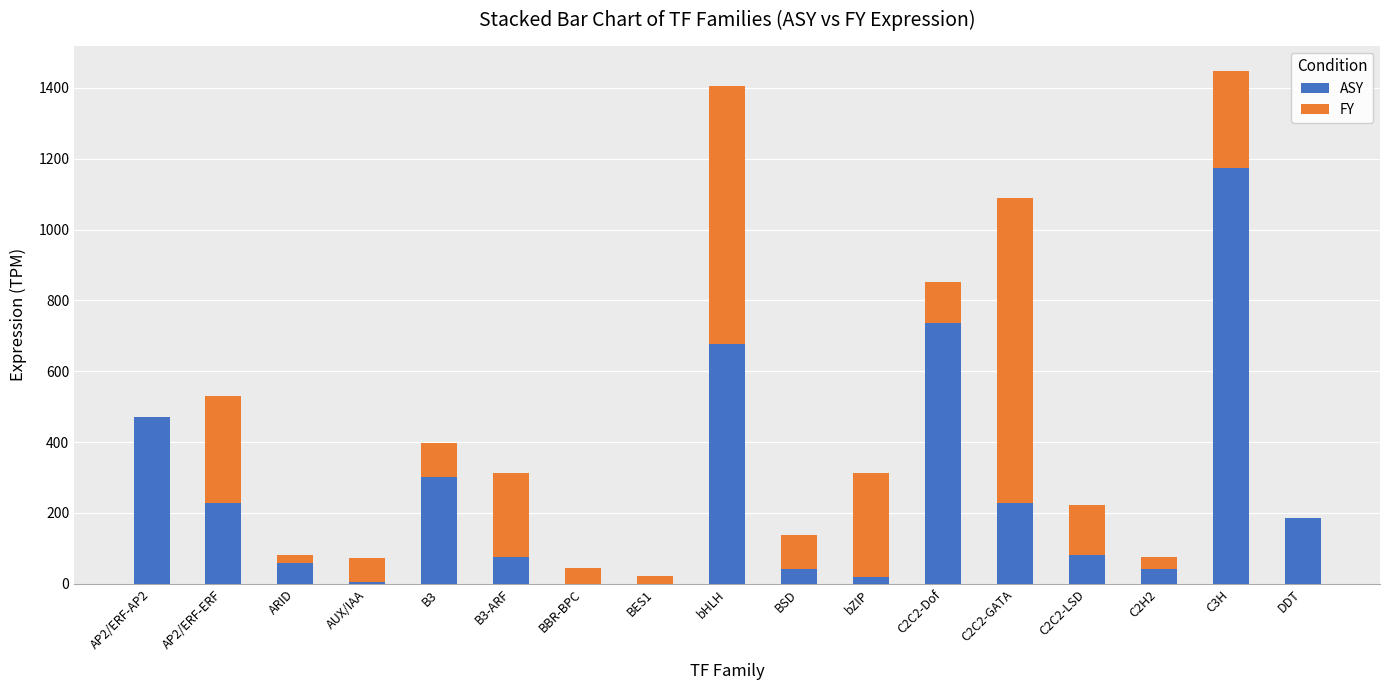

What is the total value across all series at DDT?

185.9